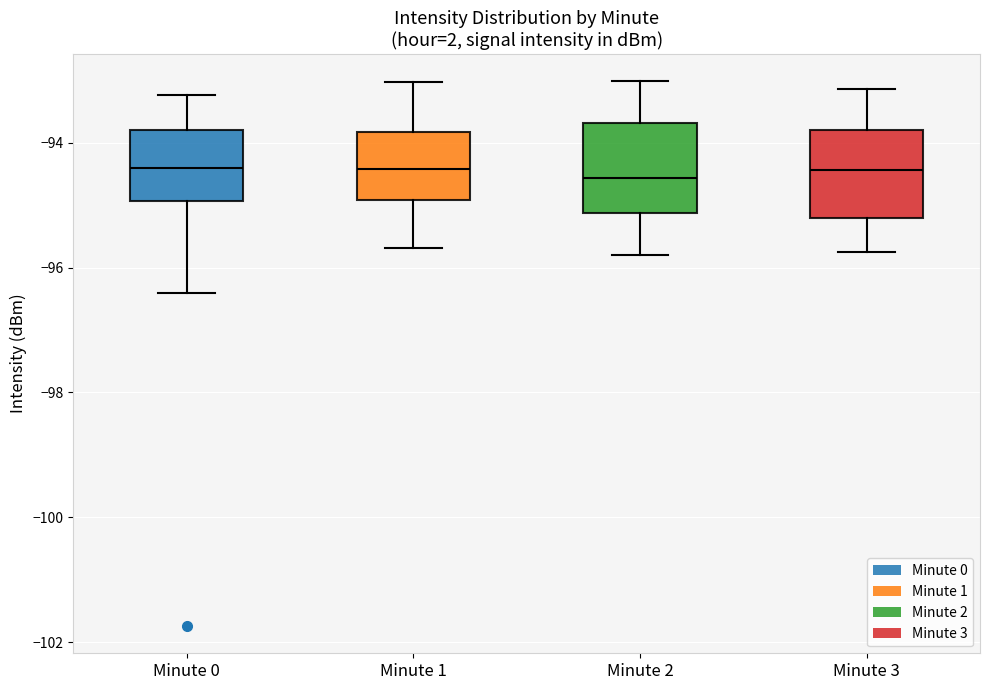

Reading left to right, read every box against the y-axis: the position of its median line, the range the box covers, and the ends of its whiskers. The values are not printed on the chart, so give them approximately, as read against the axis.

Minute 0: median -94.4, box -95.0 to -93.8, whiskers -96.4 to -93.2
Minute 1: median -94.4, box -95.0 to -93.8, whiskers -95.6 to -93.0
Minute 2: median -94.6, box -95.2 to -93.6, whiskers -95.8 to -93.0
Minute 3: median -94.4, box -95.2 to -93.8, whiskers -95.8 to -93.2